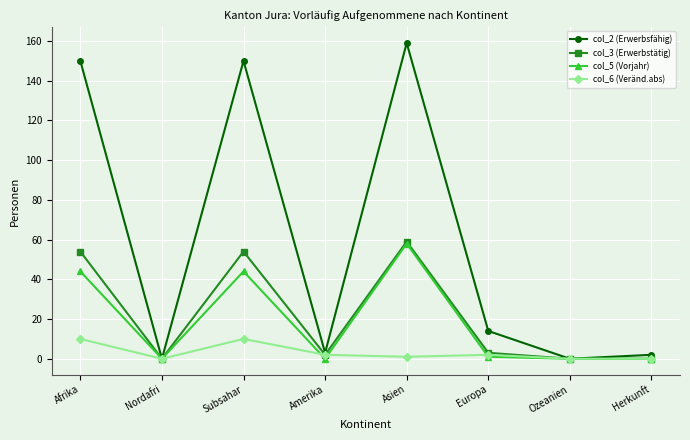

Where is the first local maximum for col_3 (Erwerbstätig)?

Subsahar